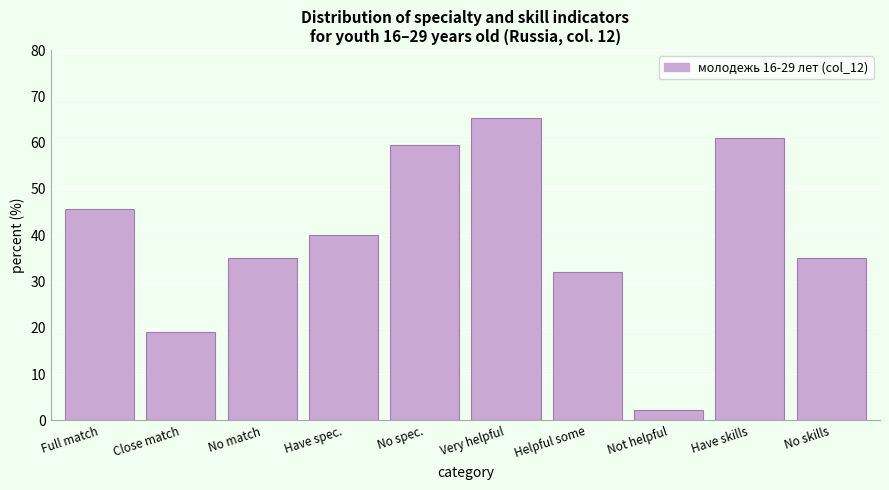

Between No skills and Full match, which is larger?

Full match